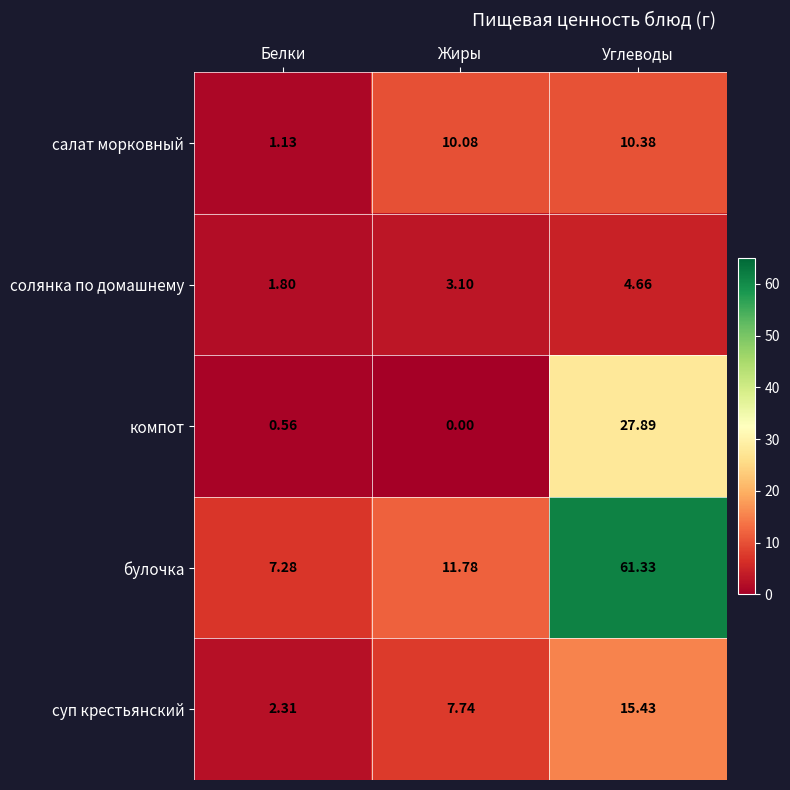

At which label does суп крестьянский reach its minimum?

Белки